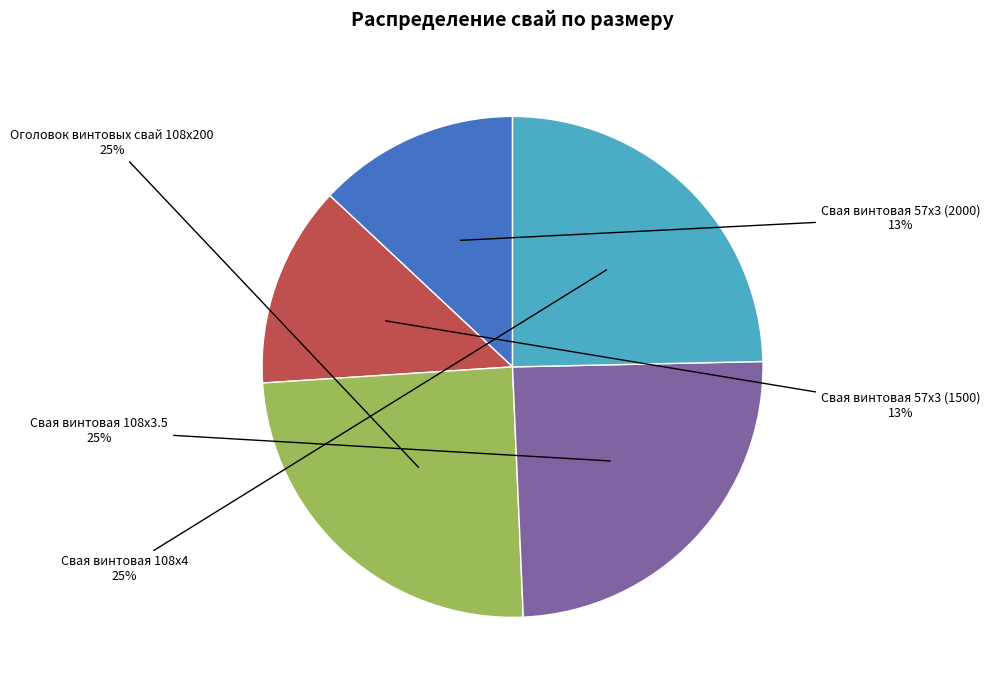

To the nearest percent, what is the average slice percentage?

20%